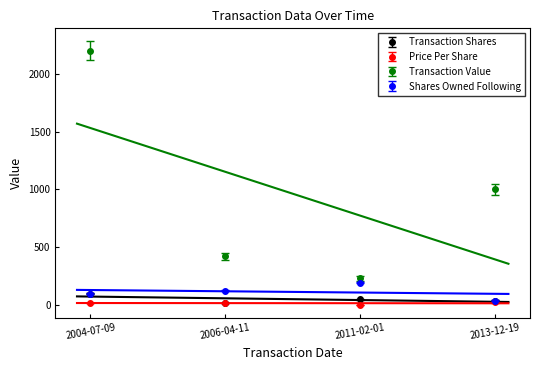

How many lines are shown in the chart?

4